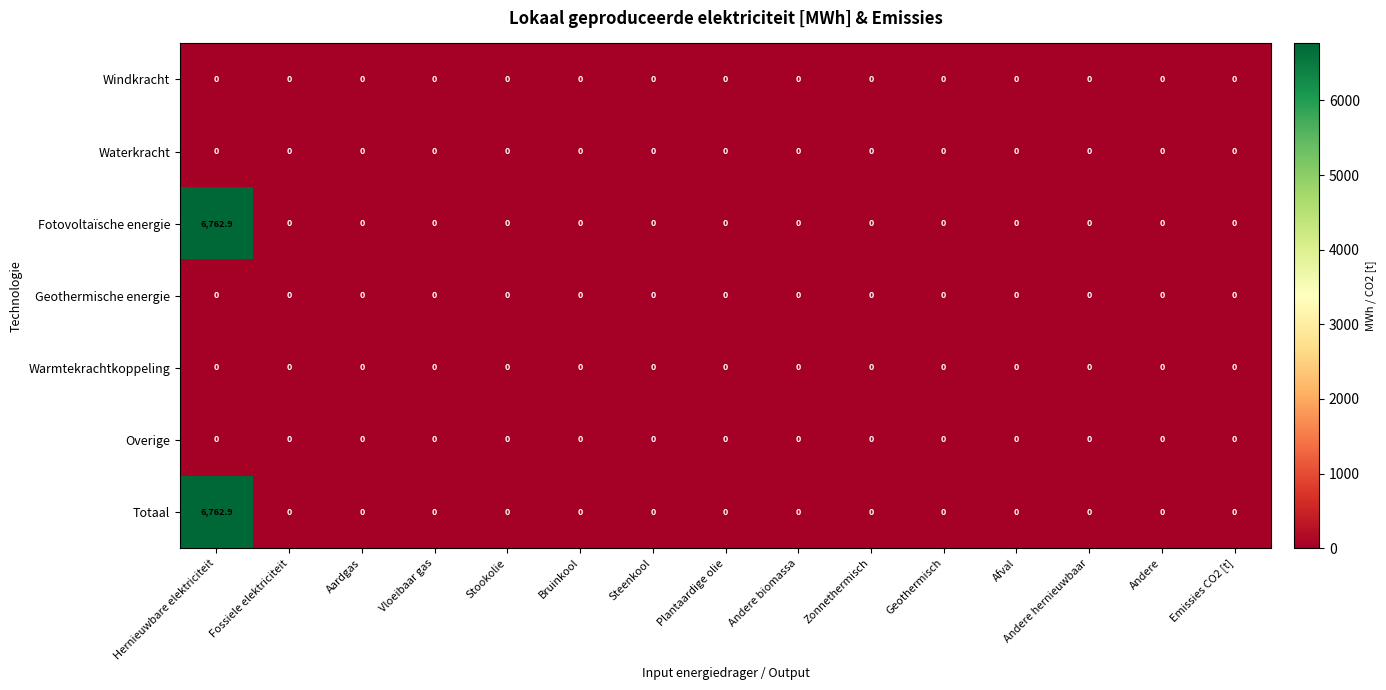

Which category has the highest value in the Totaal series?

Hernieuwbare elektriciteit